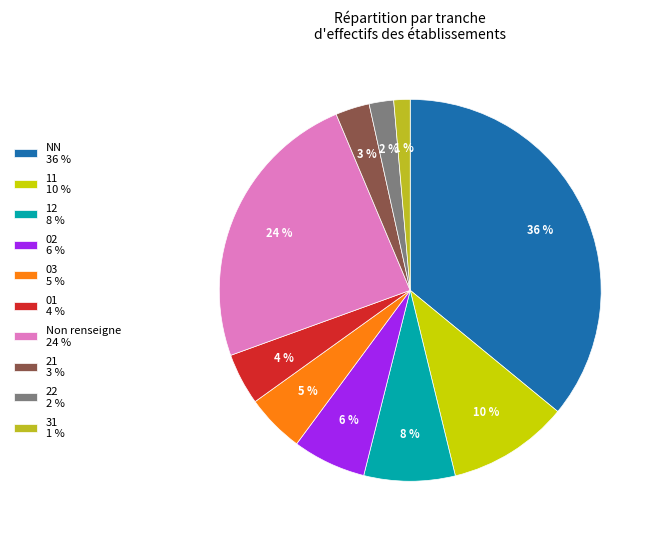

Which has a higher value, 21 3 % or 12 8 %?

12 8 %